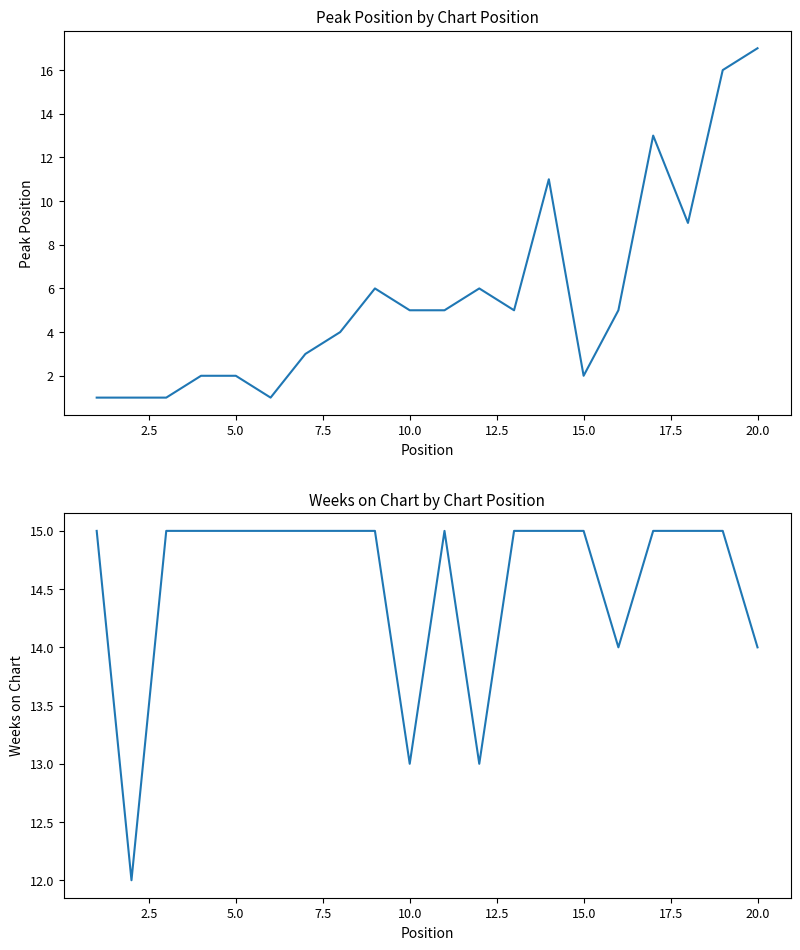

Rank the series by their average value, from highest to lowest.

Weeks on Chart, Peak Position